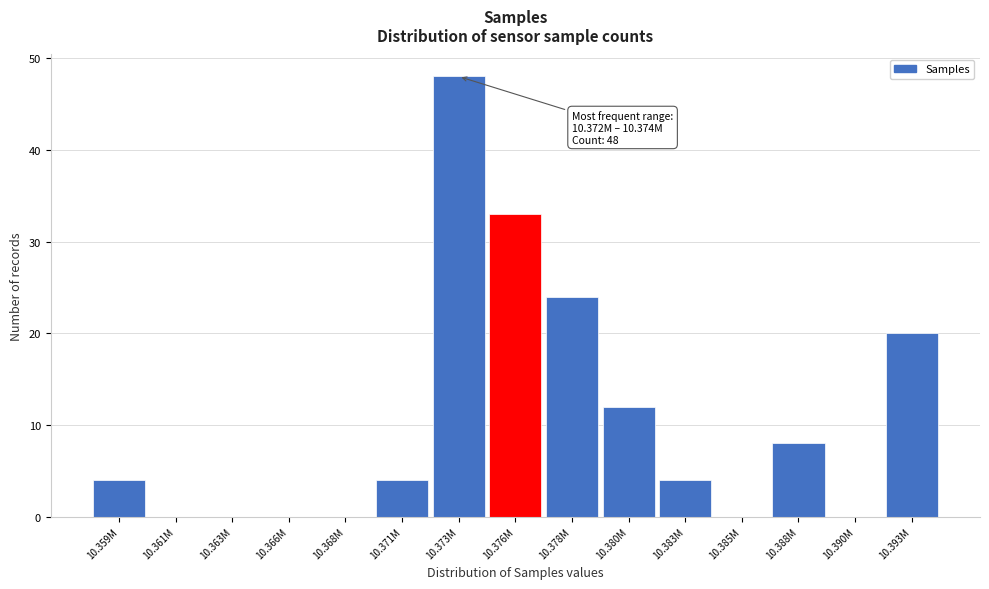

Reading right to left, what are all the values shown in this chart?

10.393M=20	10.390M=0	10.388M=8	10.385M=0	10.383M=4	10.380M=12	10.378M=24	10.376M=33	10.373M=48	10.371M=4	10.368M=0	10.366M=0	10.363M=0	10.361M=0	10.359M=4